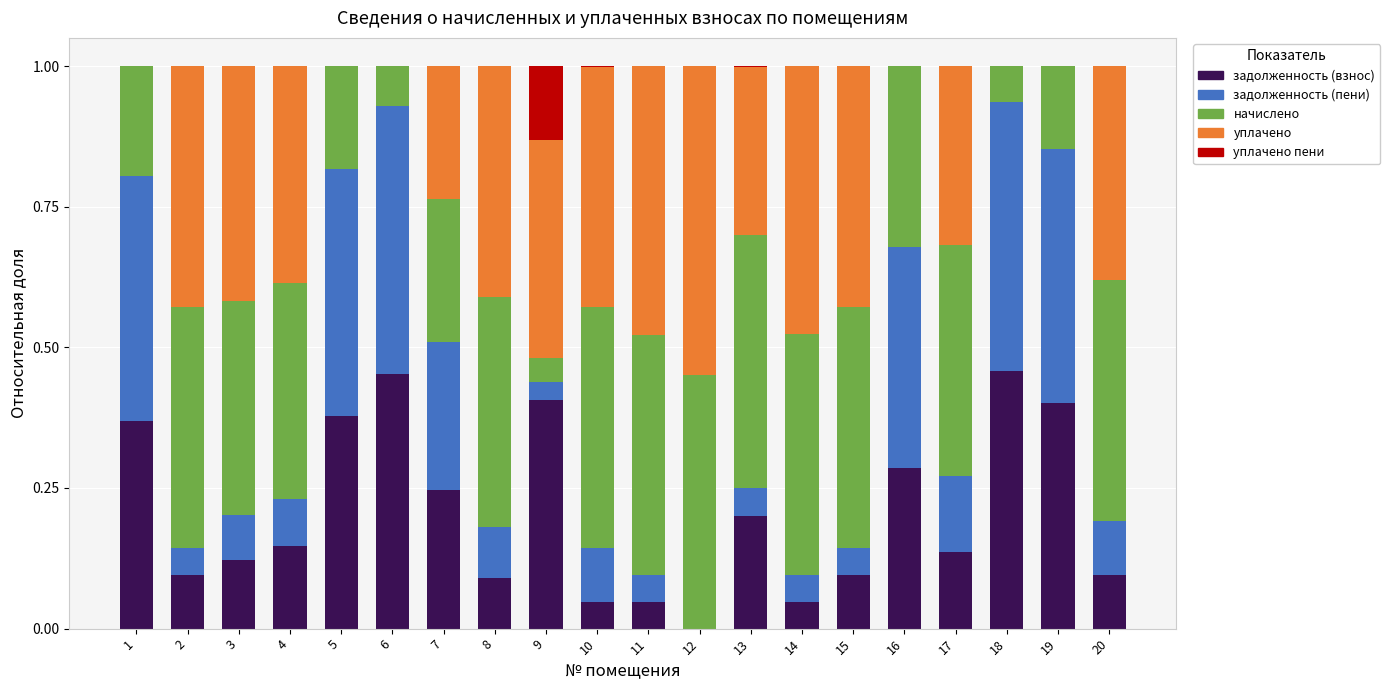

How many distinct data groups are displayed?

5